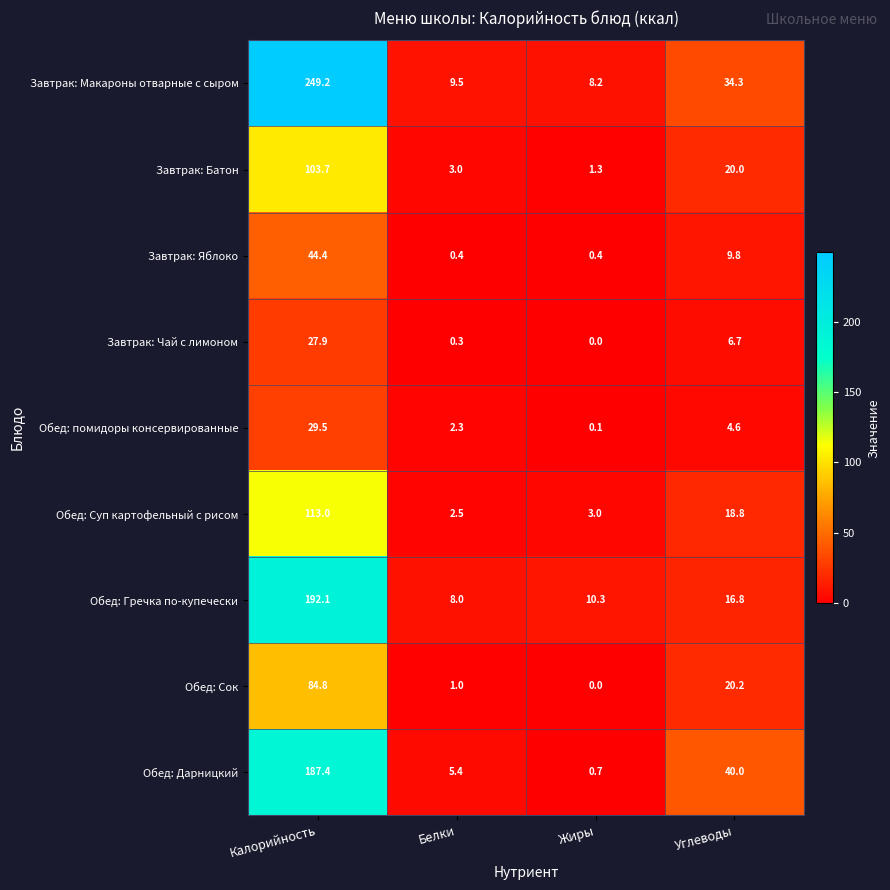

Where does the Обед: Суп картофельный с рисом series first go above 18?

Калорийность